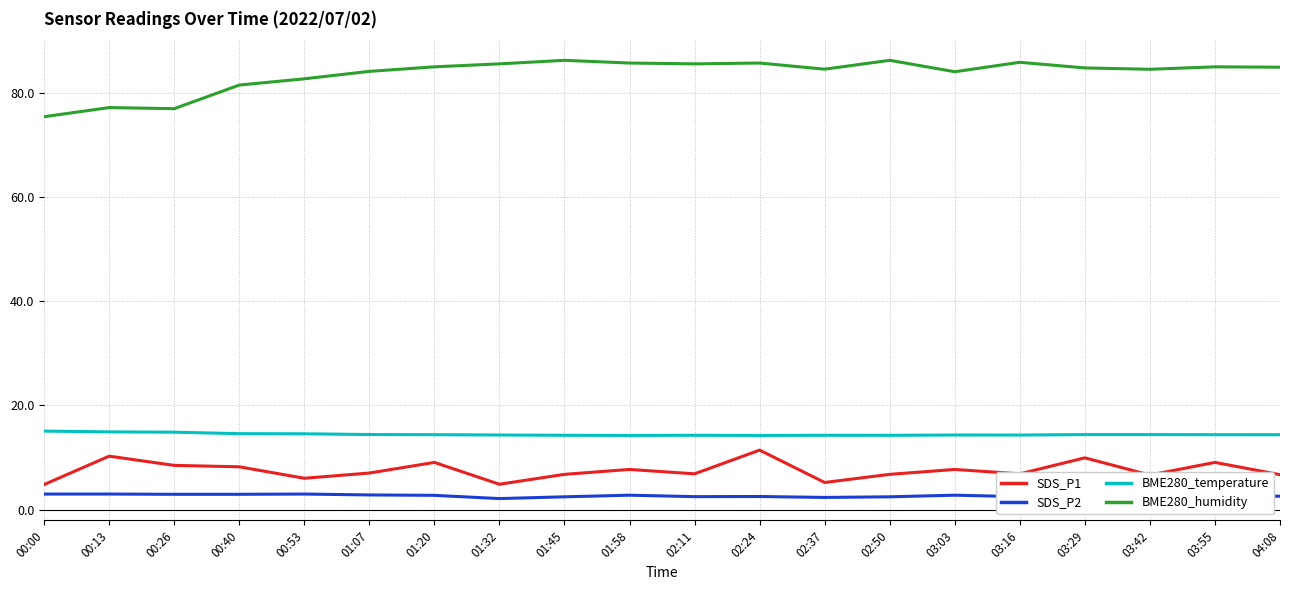

What is the greatest value displayed?

86.2